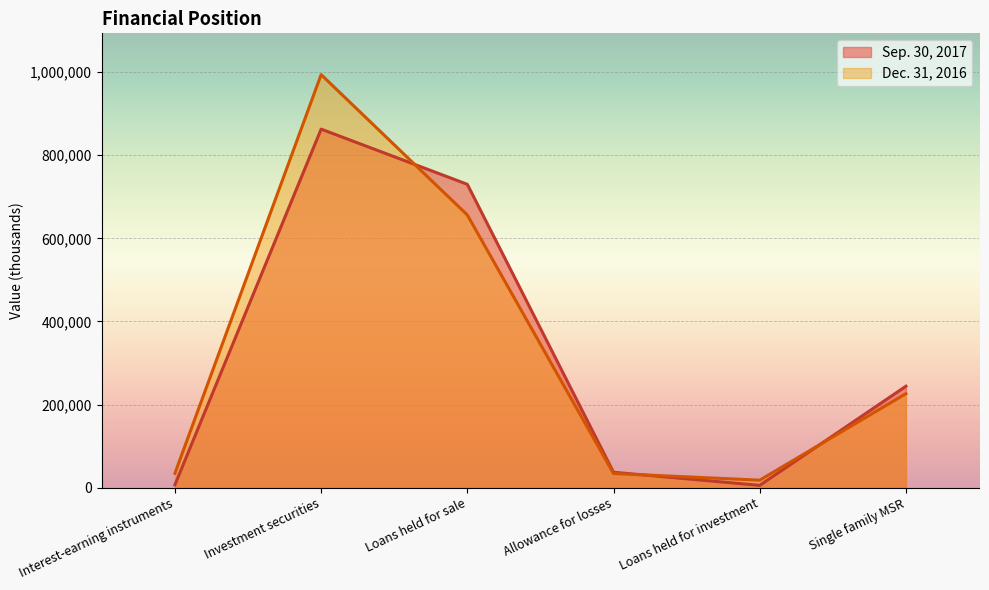

The value of Dec. 31, 2016 at Interest-earning instruments is 14272. True or false?

False